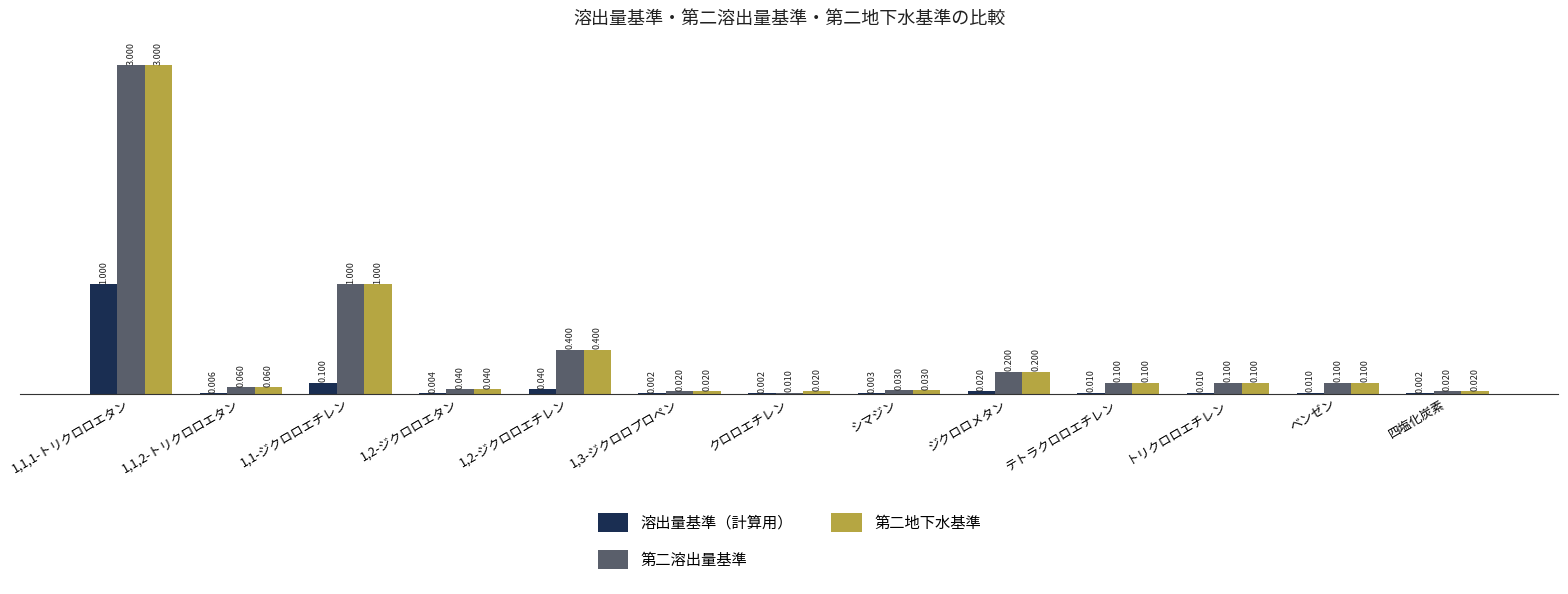

Which series has the largest total across all categories?

第二地下水基準